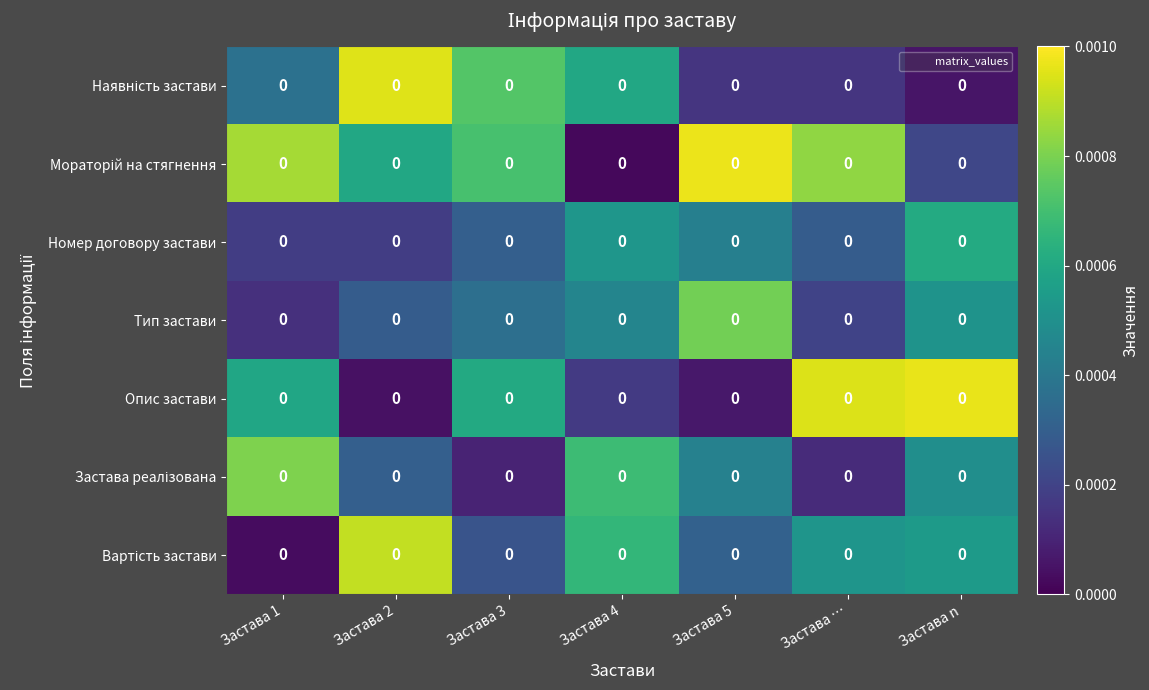

Is it true that Застава реалізована equals 0.0 at Застава n?

False